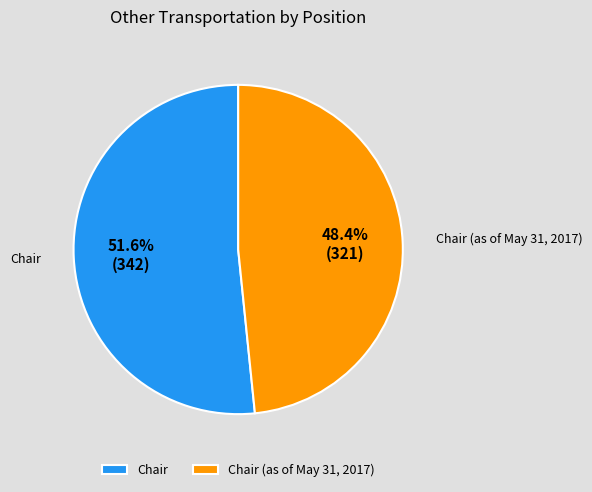

To the nearest percent, what is the difference between the Chair (as of May 31, 2017) and Chair slice percentages?

3%